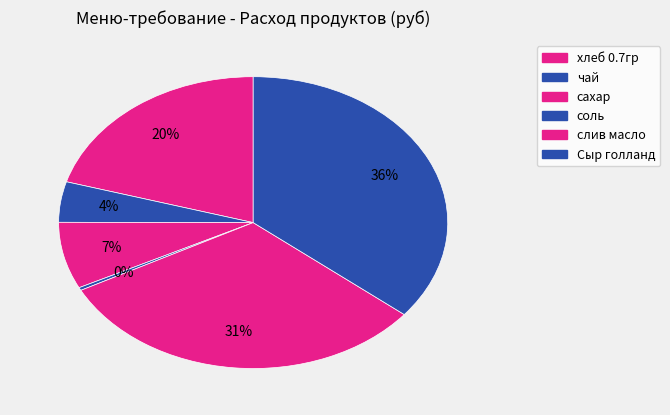

The соль slice represents 0% of the pie. True or false?

True